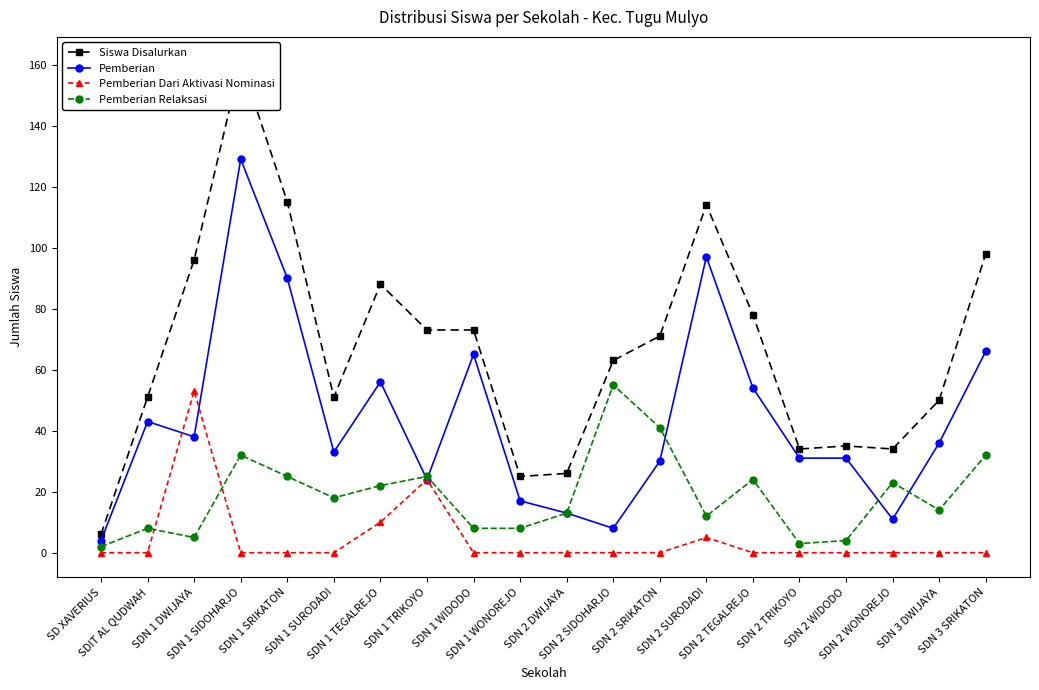

What is the value of the Pemberian point at the 13th from the left?

30